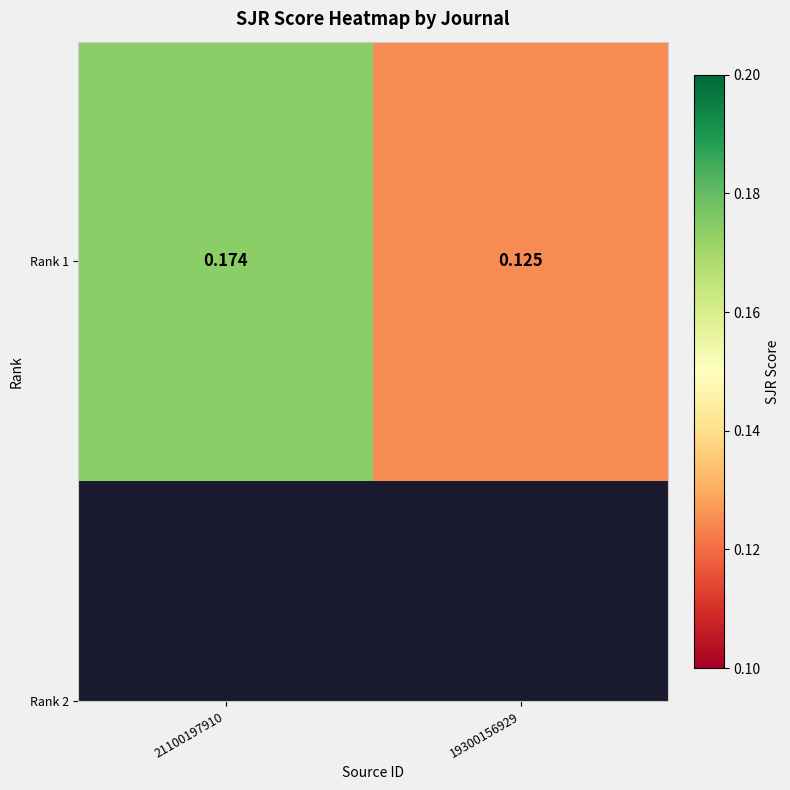

List the labels in order of value, smallest first.

19300156929, 21100197910